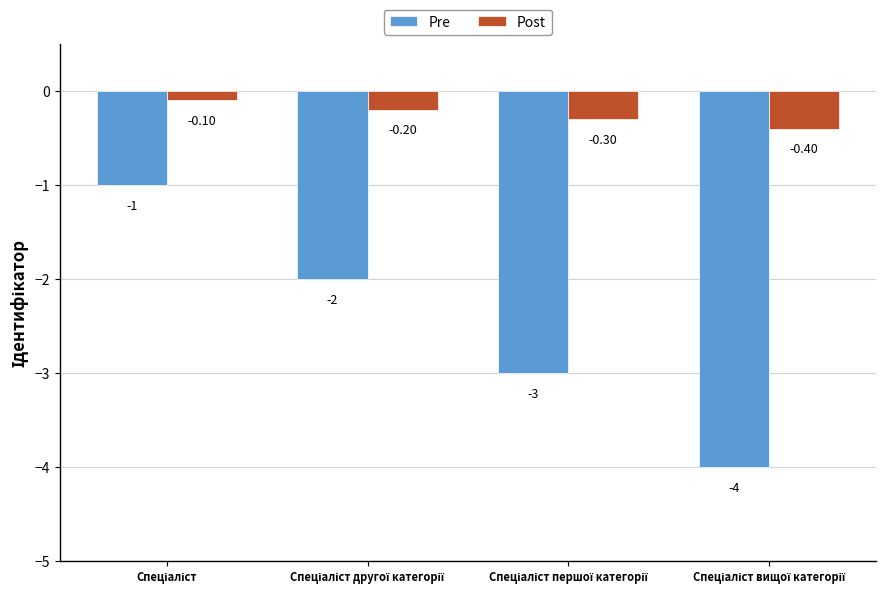

What is the difference between the maximum and minimum values in the Pre series?

3.0